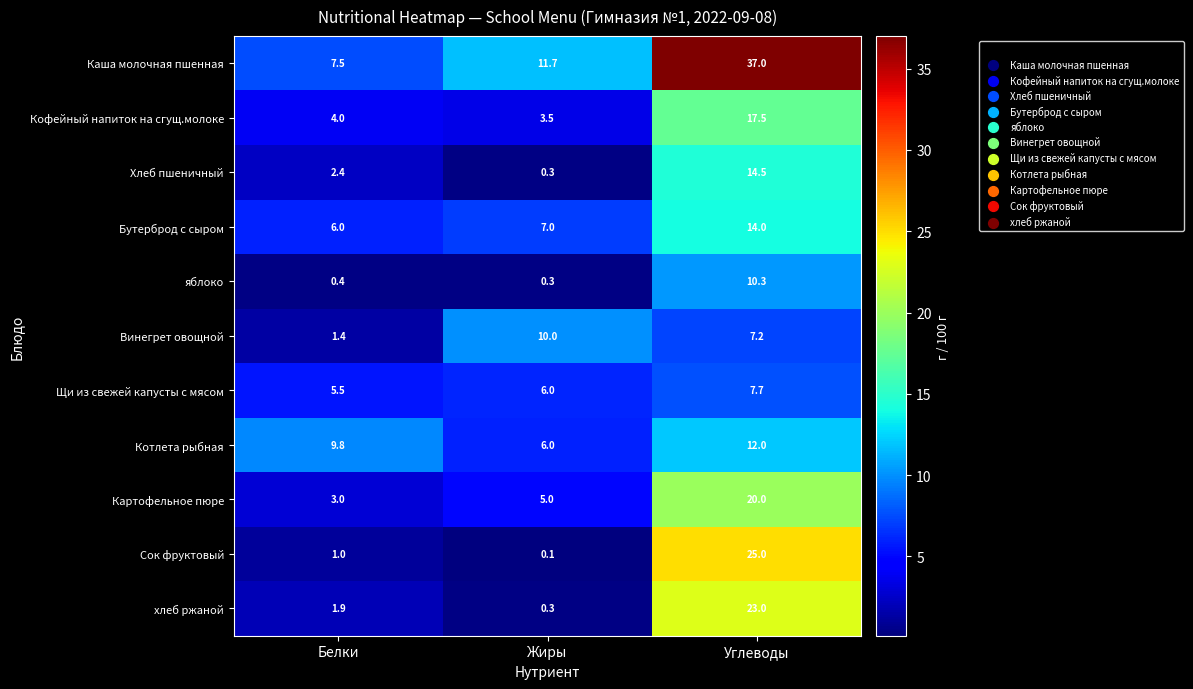

Is it true that хлеб ржаной equals 0.3 at Жиры?

True